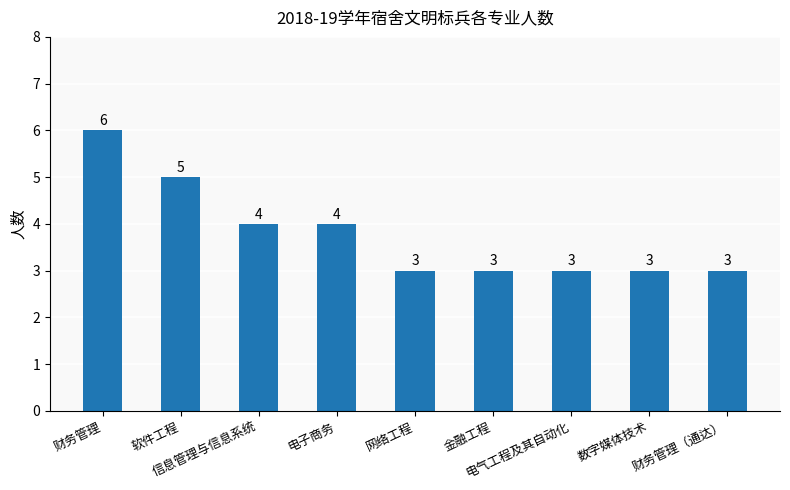

The chart shows a value of 3 at 软件工程. True or false?

False